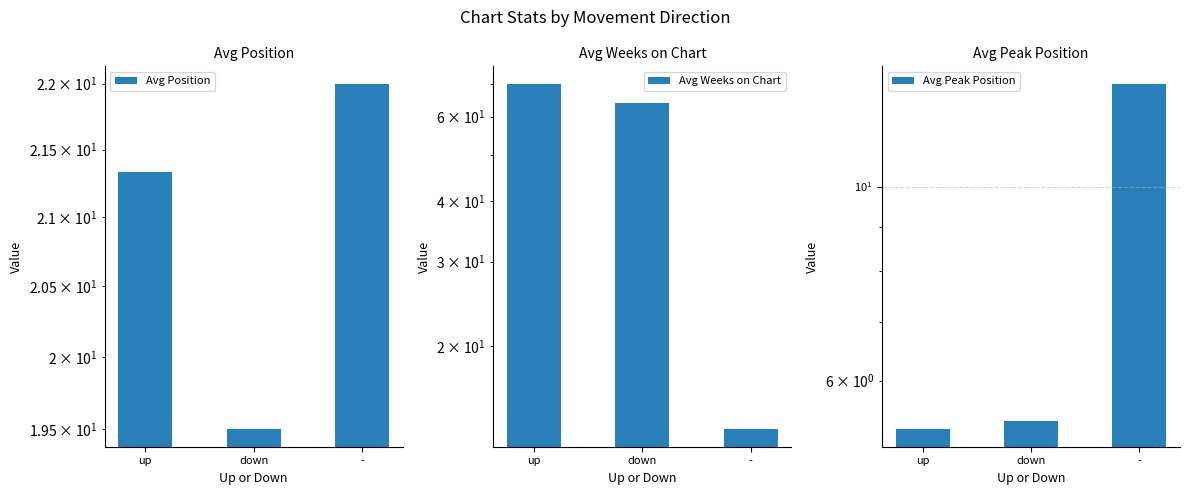

How many data points in Avg Position are above 21?

2